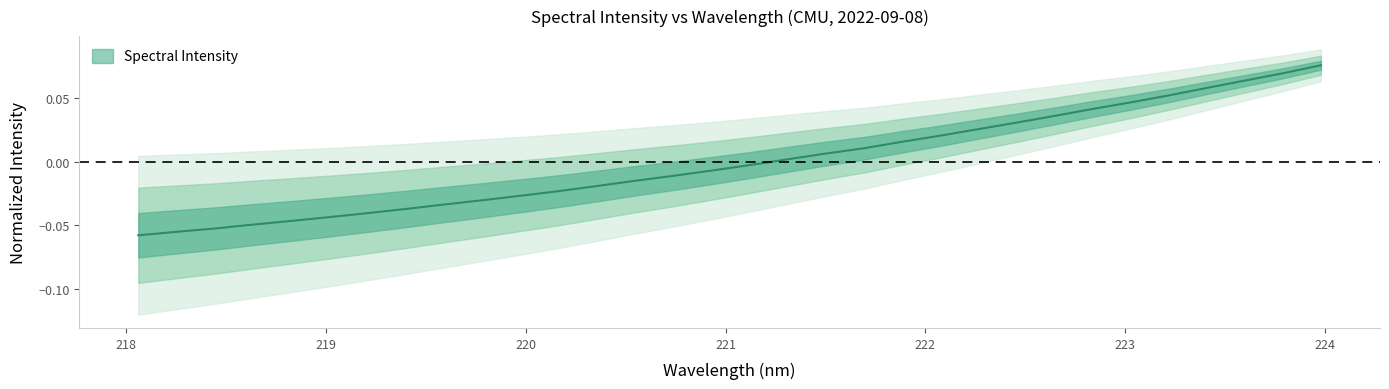

At which category does the chart reach its minimum across all series?

218.0596